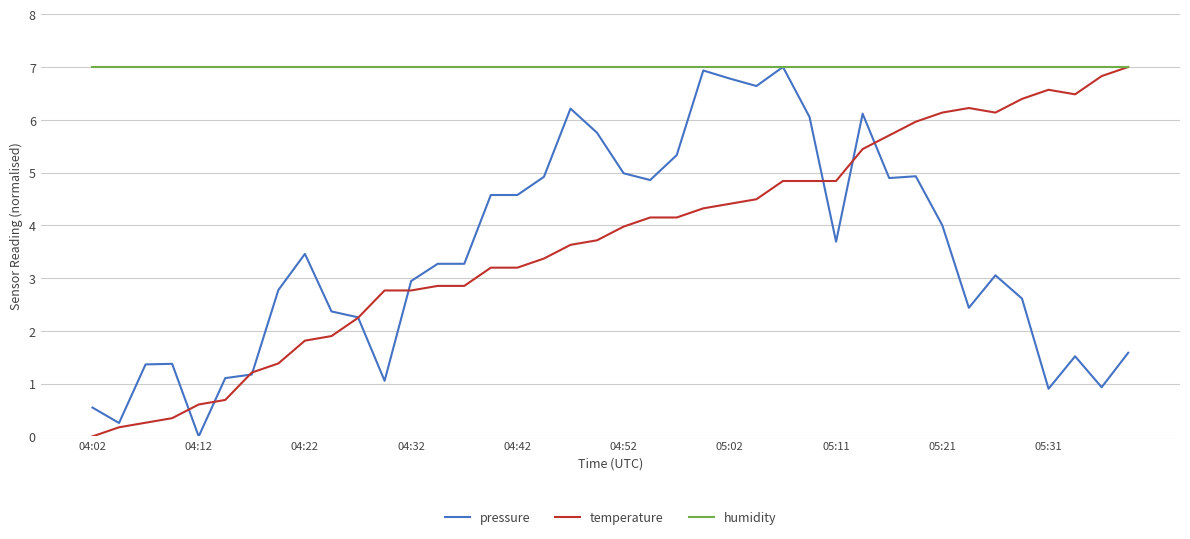

What is the greatest value displayed?

7.0